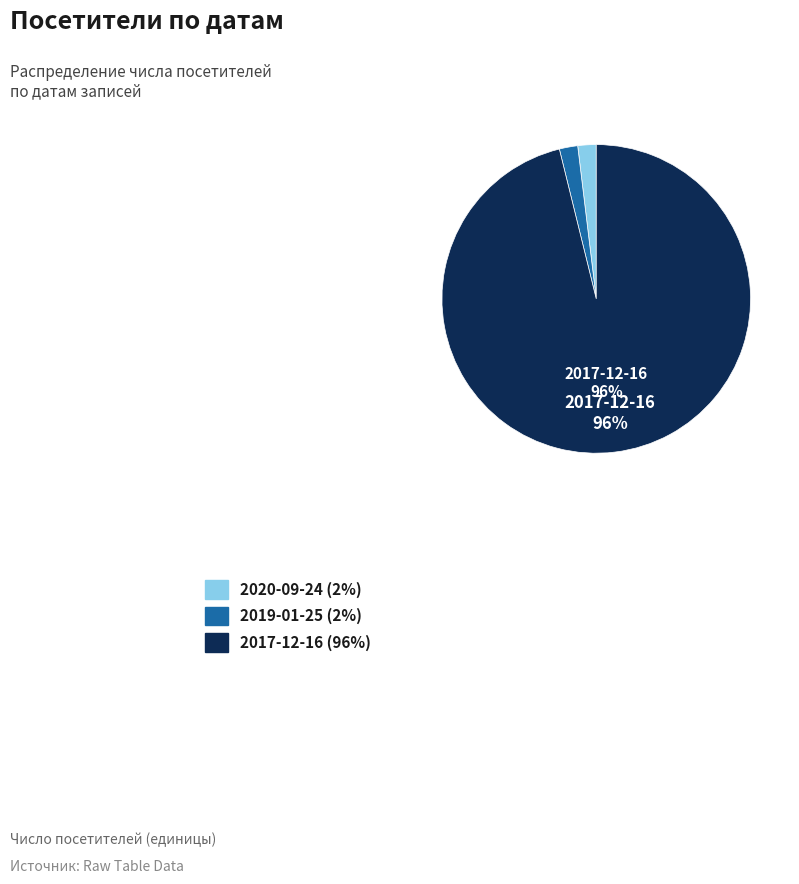

To the nearest percent, what is the difference between the 2019-01-25 and 2017-12-16 slice percentages?

94%